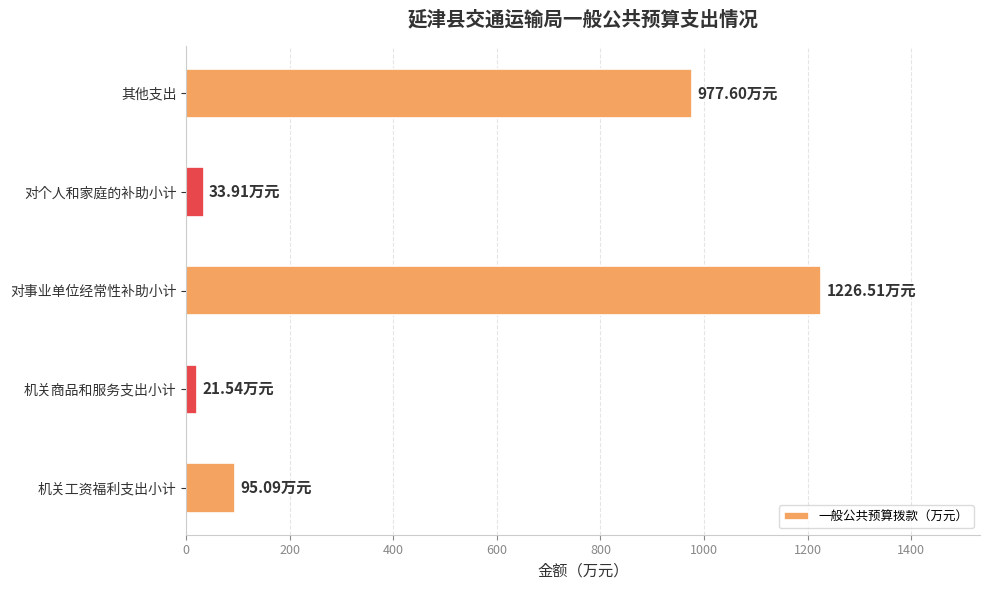

What is the maximum value shown in the chart?

1226.5